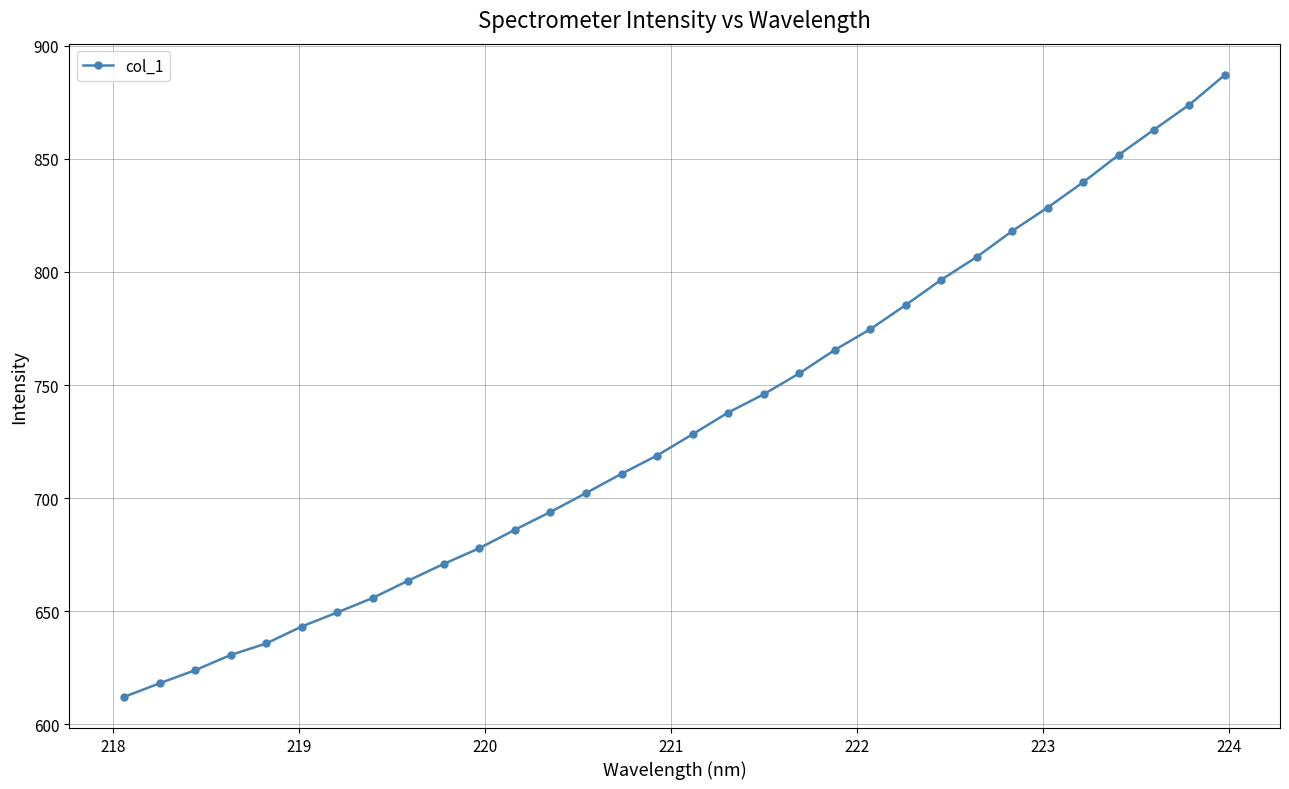

How many distinct data groups are displayed?

1